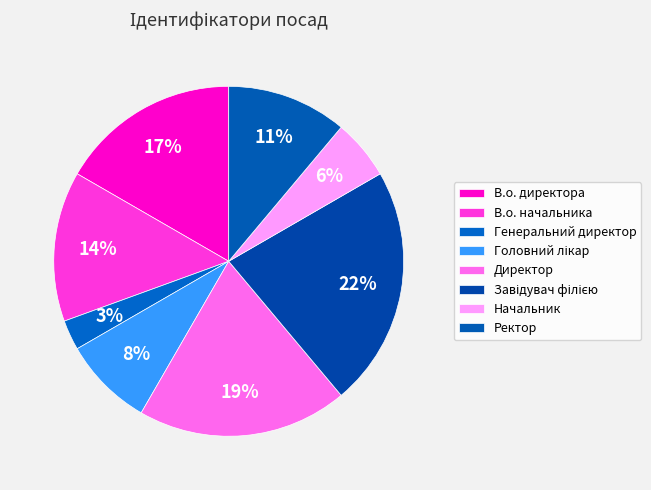

Is there any slice that represents more than half of the pie?

No